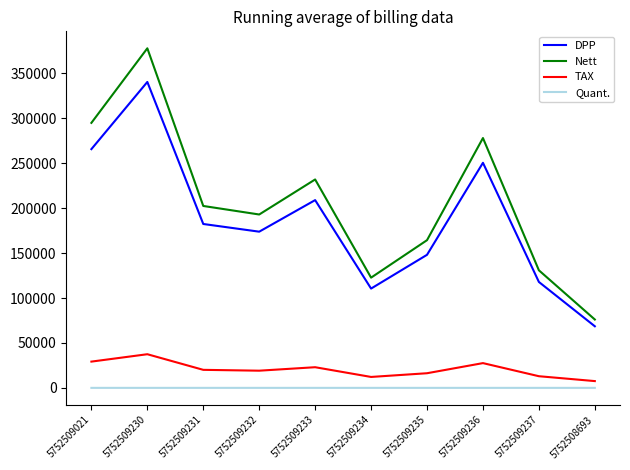

What is the sum of all Quant. values?

19